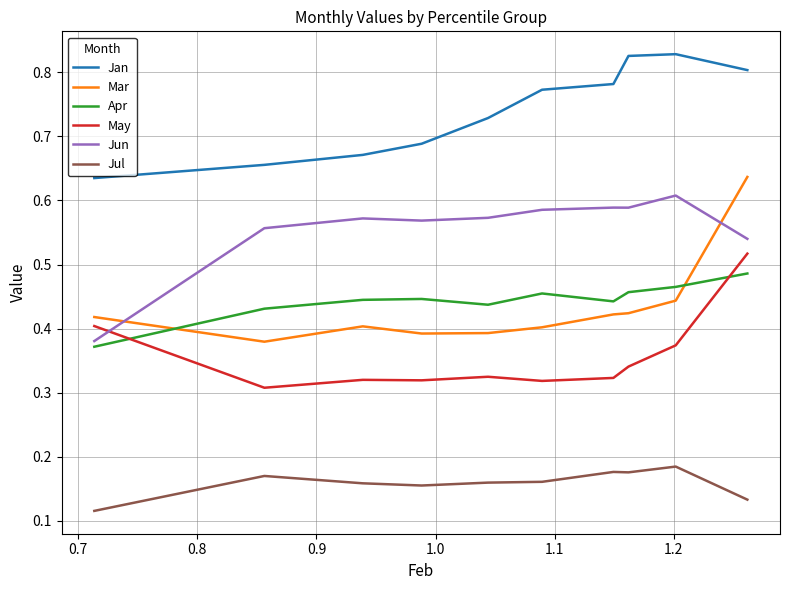

What are all the series names shown in the legend?

Jan, Mar, Apr, May, Jun, Jul